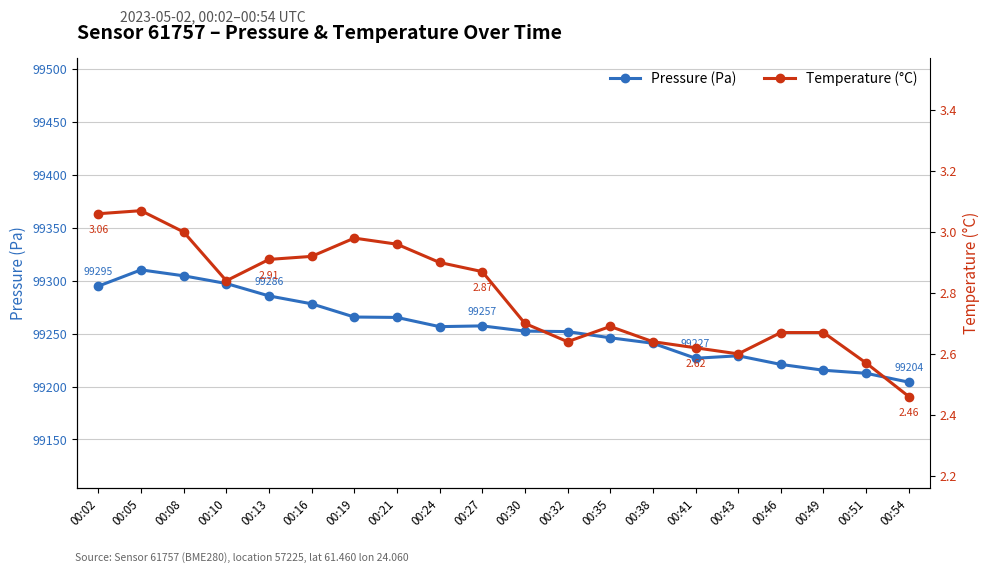

Which series has the largest total across all categories?

Pressure (Pa)